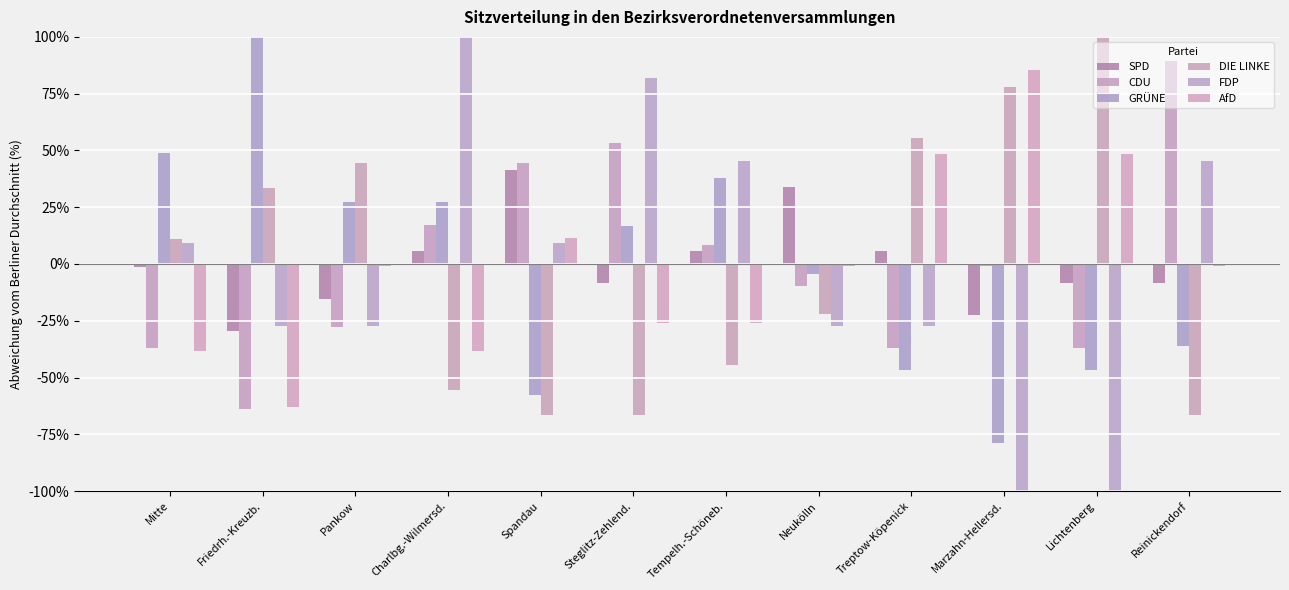

Read the AfD value at Steglitz-Zehlend..

-25.8